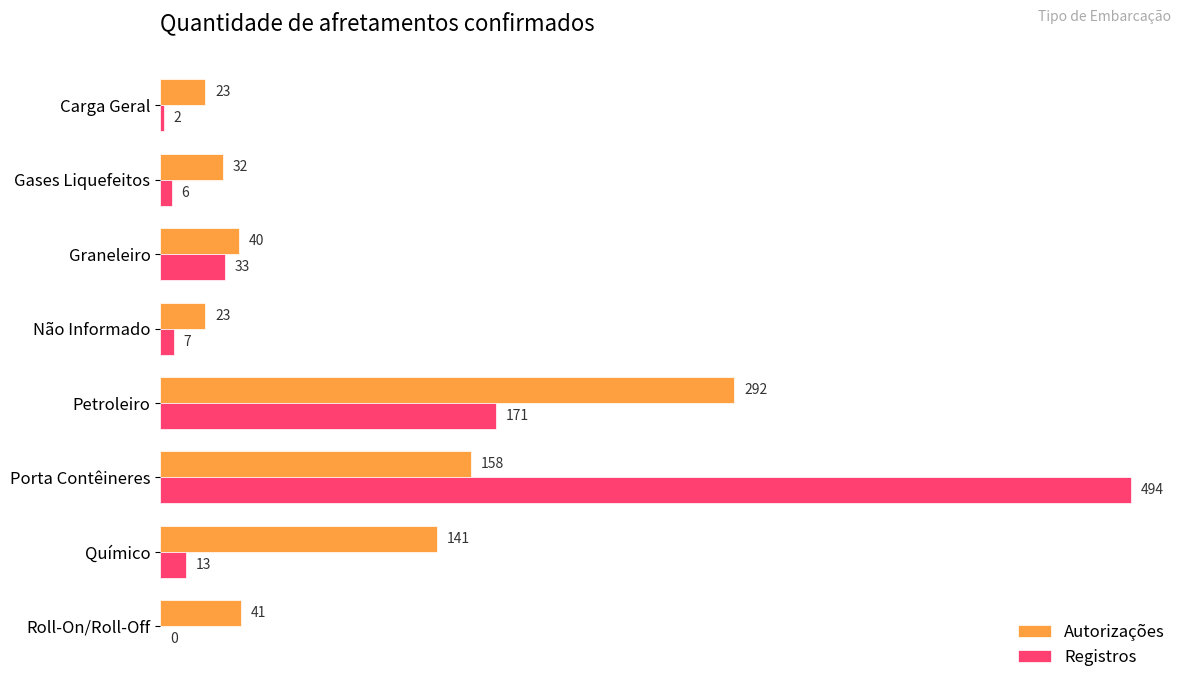

What are all the series names shown in the legend?

Autorizações, Registros